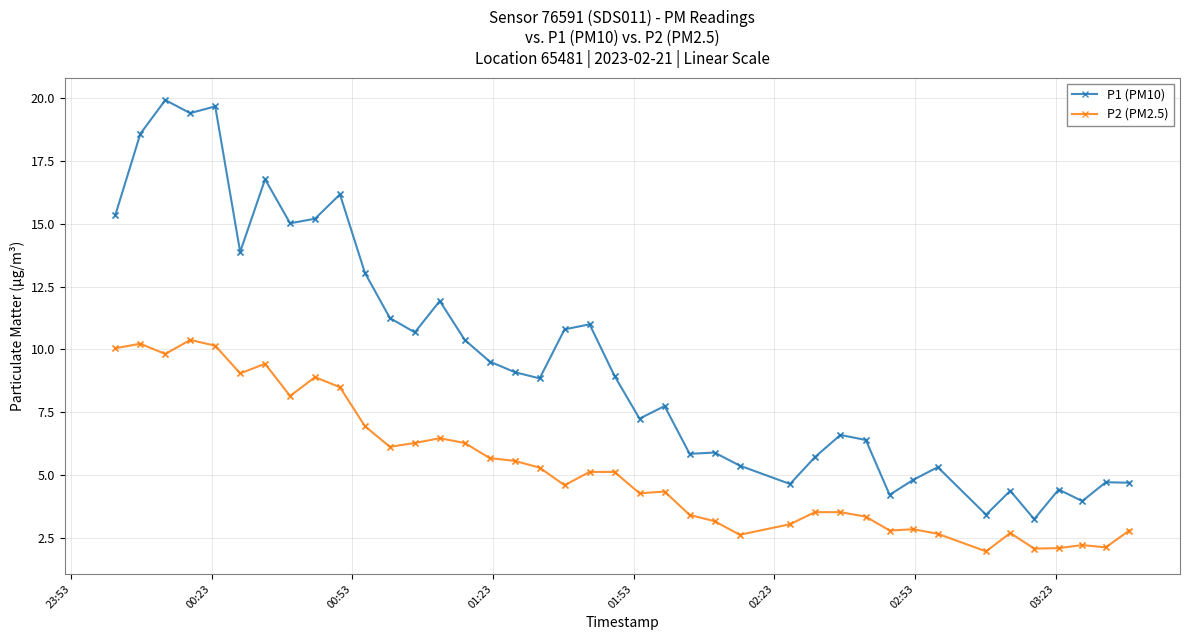

Which series has the largest range (max minus min)?

P1 (PM10)